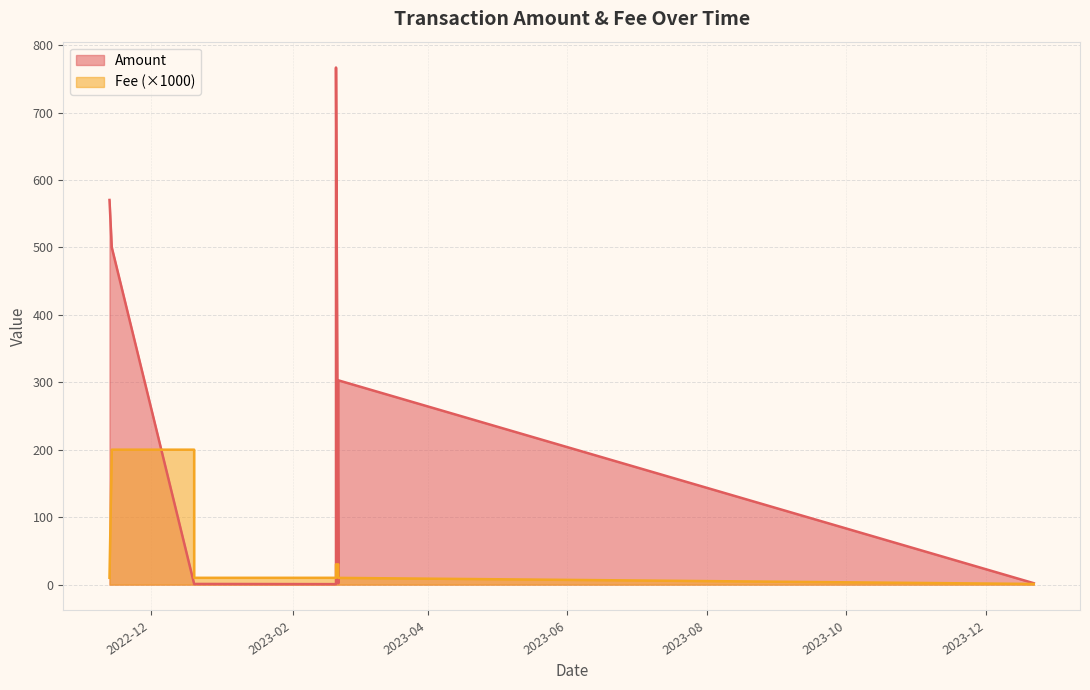

Which series has the largest total across all categories?

Amount